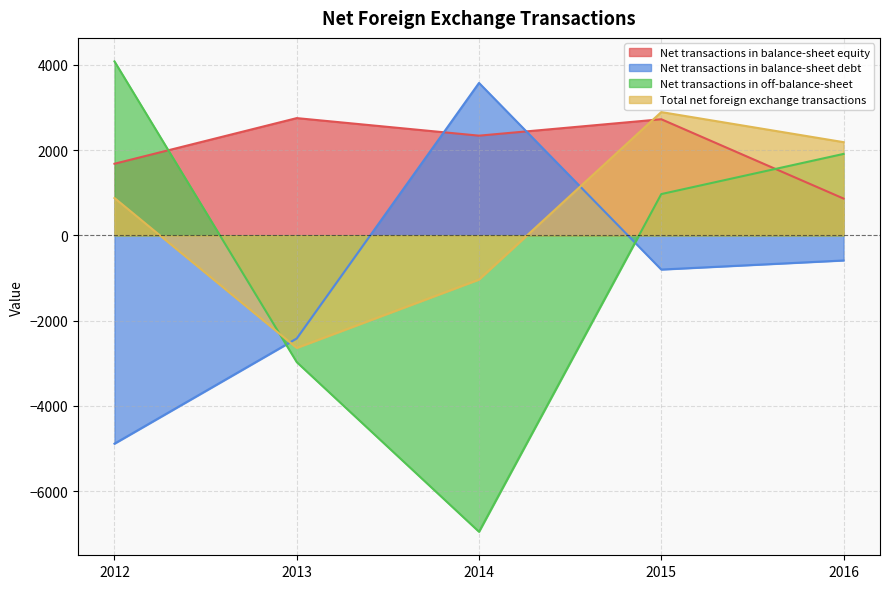

At which category does Net transactions in balance-sheet equity reach its first local peak?

2013